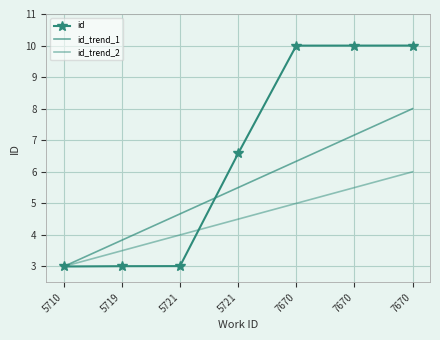

True or false: id has more than 0 interior local peaks.

False